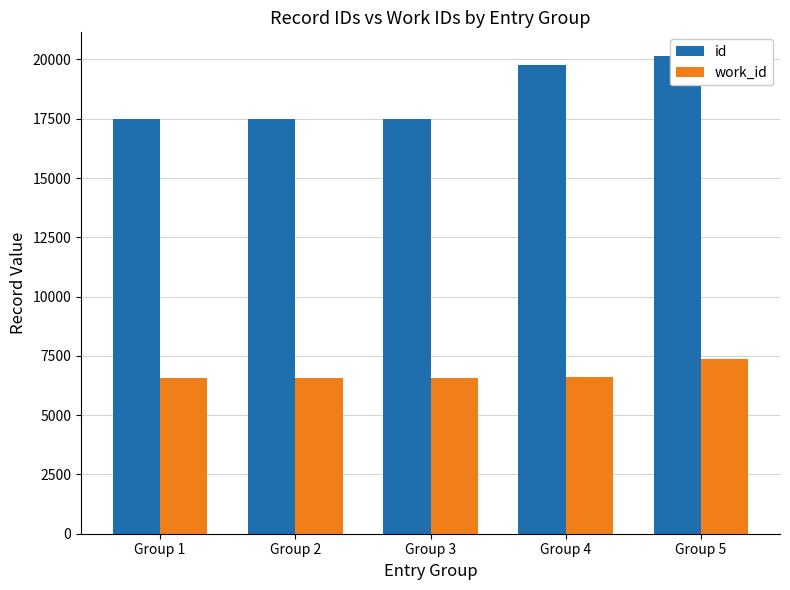

At which label does id first exceed 17483?

Group 4